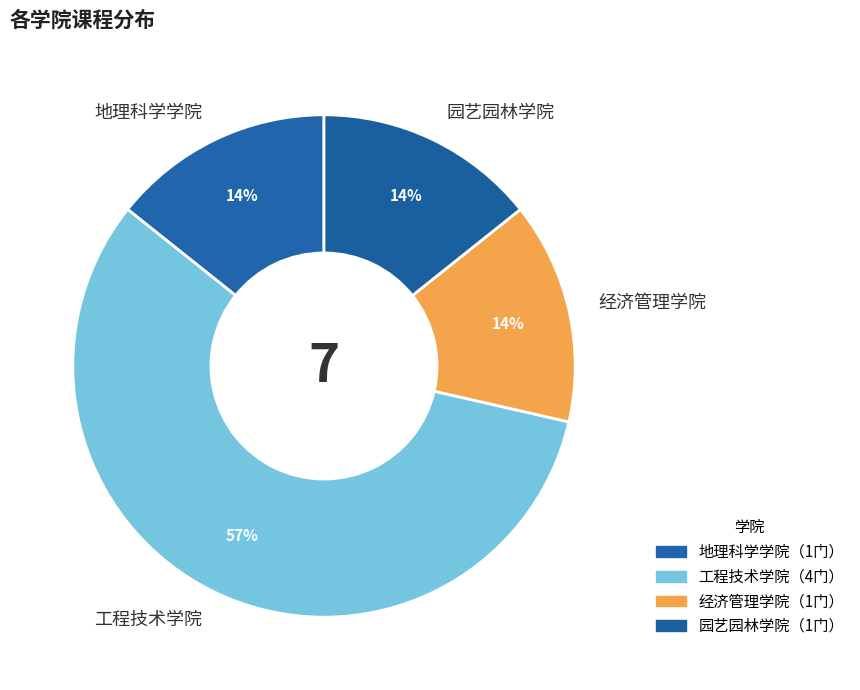

Between 园艺园林学院 and 工程技术学院, which is larger?

工程技术学院